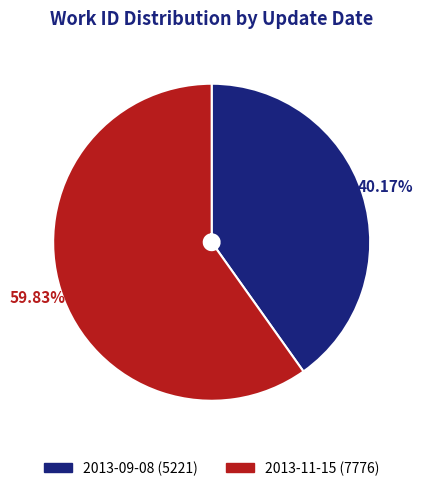

What is the largest slice in the pie chart?

2013-11-15